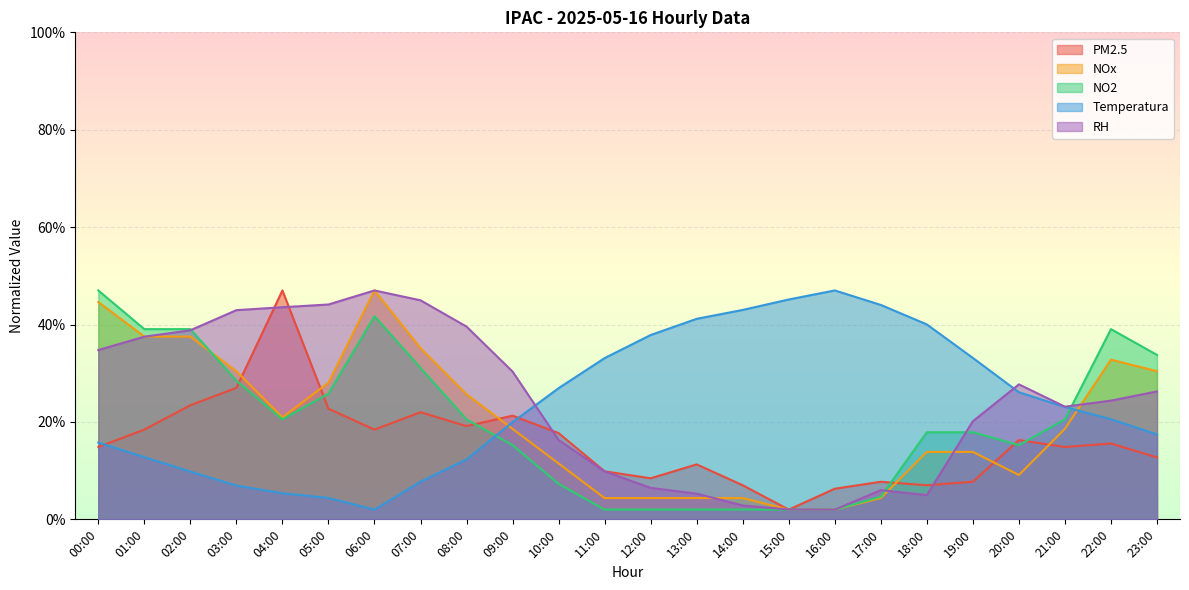

What is the difference between the second highest and minimum values in the NO2 series?

39.7